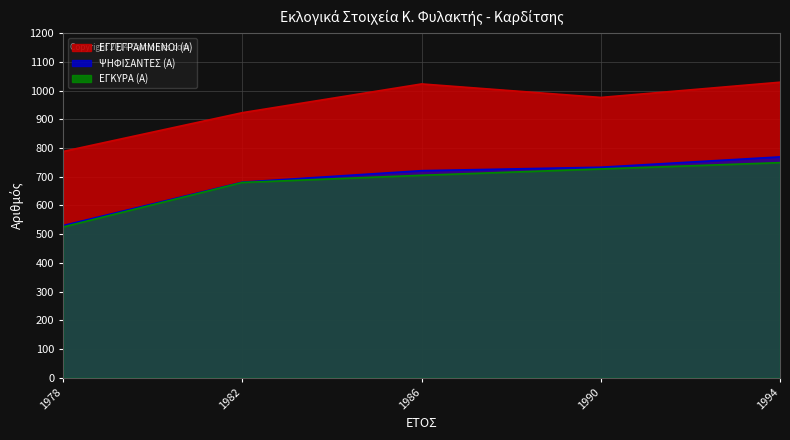

The value of ΨΗΦΙΣΑΝΤΕΣ (Α) at 1982 is 681. True or false?

True